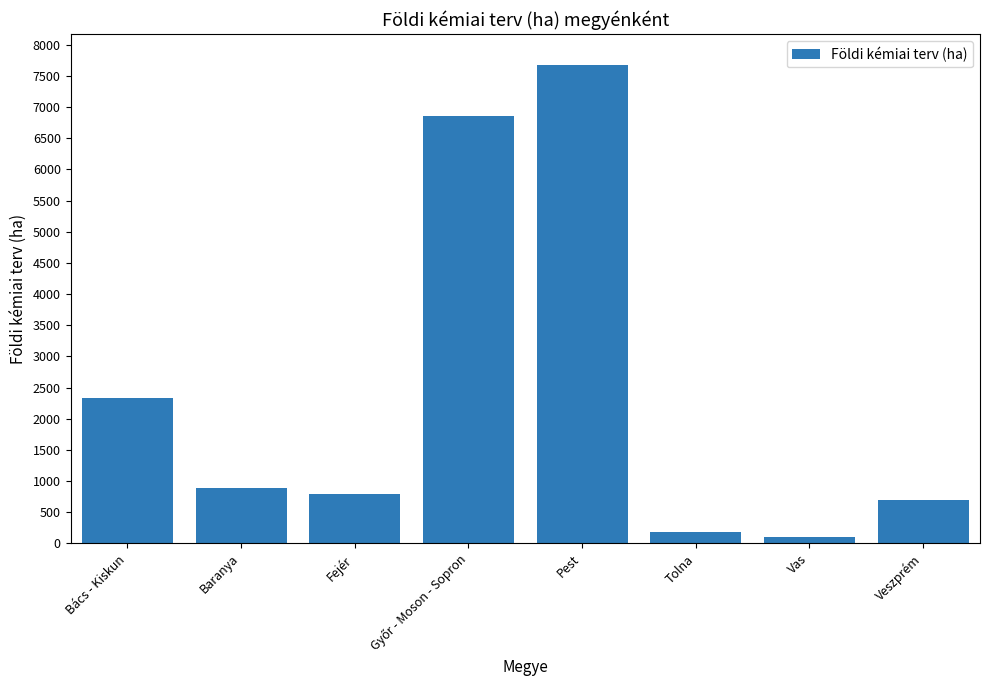

Which category has the lowest value across all series?

Vas